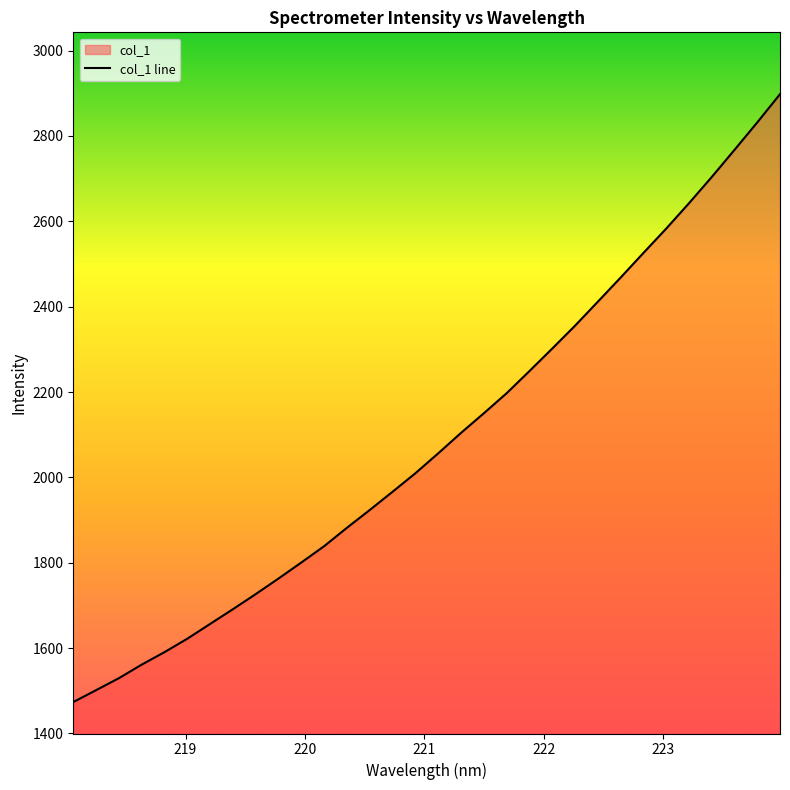

How many values exceed 2056?

16